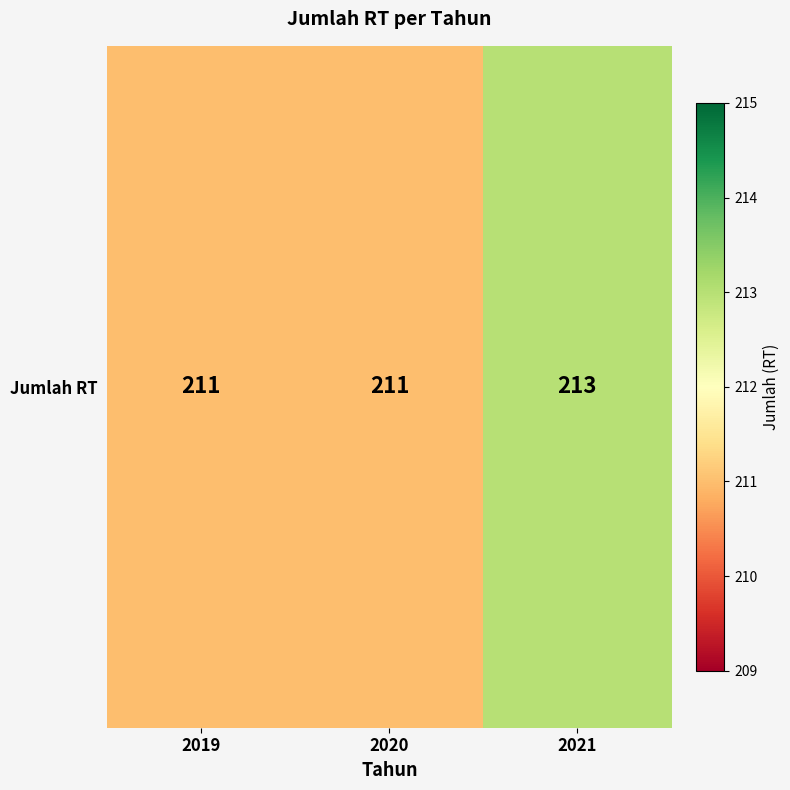

How many values exceed 211?

1